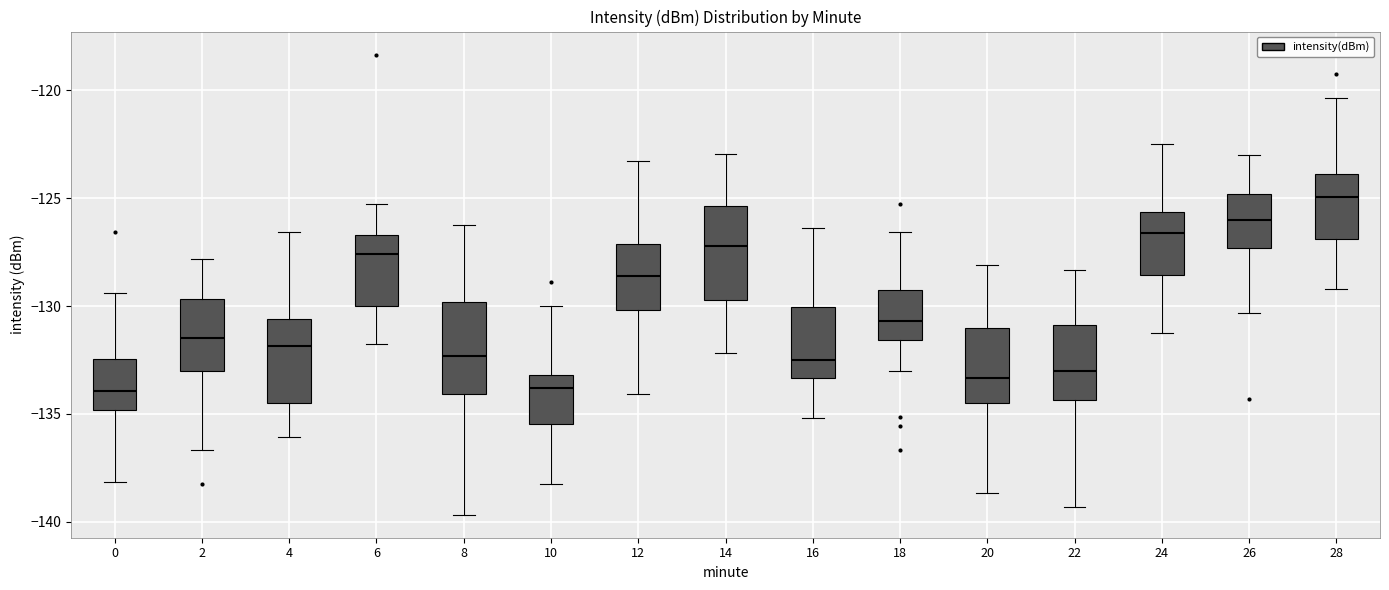

Reading left to right, read every box against the y-axis: the position of its median line, the range the box covers, and the ends of its whiskers. The values are not printed on the chart, so give them approximately, as read against the axis.

0: median -134.0, box -135.0 to -132.5, whiskers -138.0 to -129.5
2: median -131.5, box -133.0 to -129.5, whiskers -136.5 to -128.0
4: median -132.0, box -134.5 to -130.5, whiskers -136.0 to -126.5
6: median -127.5, box -130.0 to -126.5, whiskers -132.0 to -125.5
8: median -132.5, box -134.0 to -130.0, whiskers -139.5 to -126.5
10: median -134.0, box -135.5 to -133.0, whiskers -138.0 to -130.0
12: median -128.5, box -130.0 to -127.0, whiskers -134.0 to -123.5
14: median -127.0, box -129.5 to -125.5, whiskers -132.0 to -123.0
16: median -132.5, box -133.5 to -130.0, whiskers -135.0 to -126.5
18: median -130.5, box -131.5 to -129.0, whiskers -133.0 to -126.5
20: median -133.5, box -134.5 to -131.0, whiskers -138.5 to -128.0
22: median -133.0, box -134.5 to -131.0, whiskers -139.5 to -128.5
24: median -126.5, box -128.5 to -125.5, whiskers -131.0 to -122.5
26: median -126.0, box -127.5 to -125.0, whiskers -130.5 to -123.0
28: median -125.0, box -127.0 to -124.0, whiskers -129.0 to -120.5